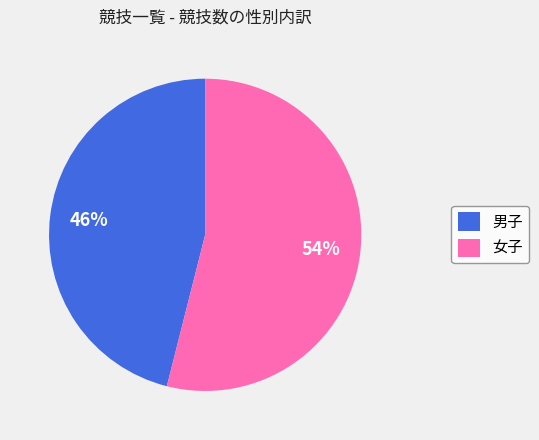

Count the number of slices in the pie.

2